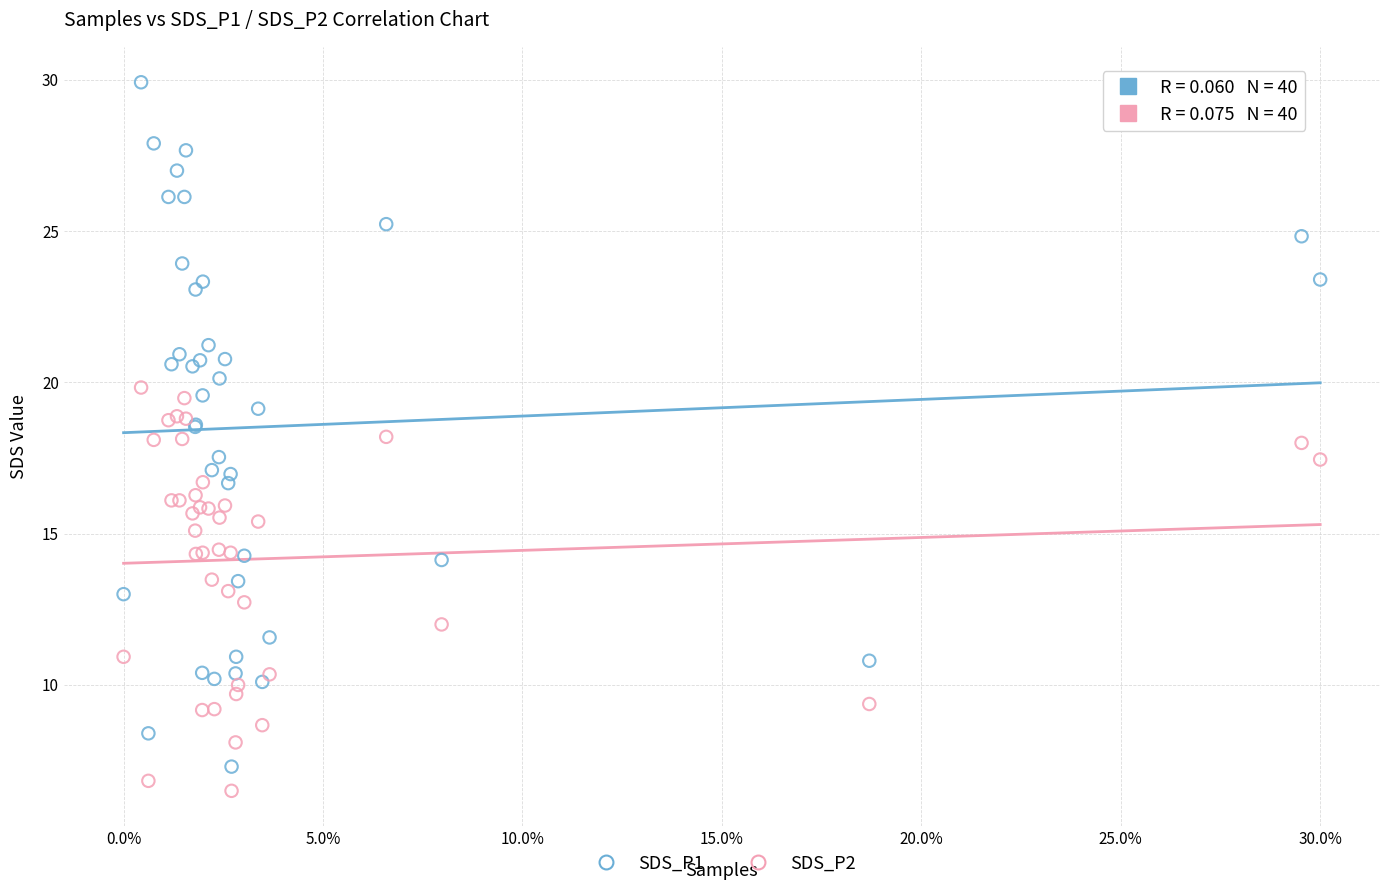

Which series contains the highest Y value?

SDS_P1